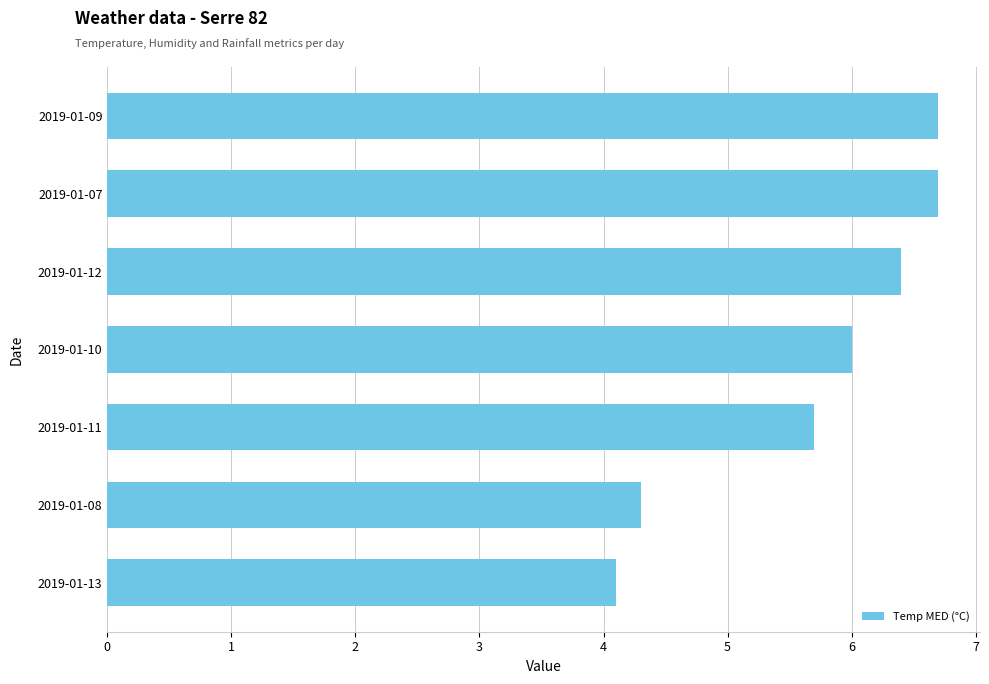

What is the greatest value displayed?

6.7